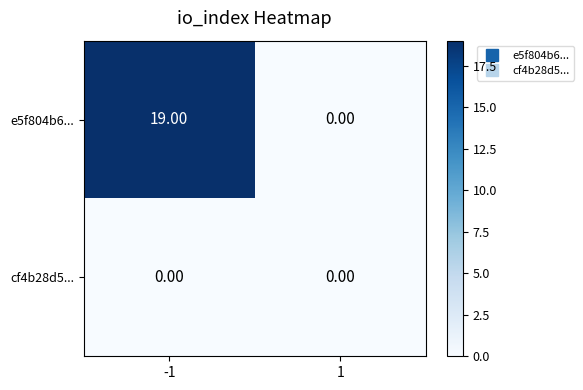

Between -1 and 1, which series saw the biggest shift?

e5f804b6...